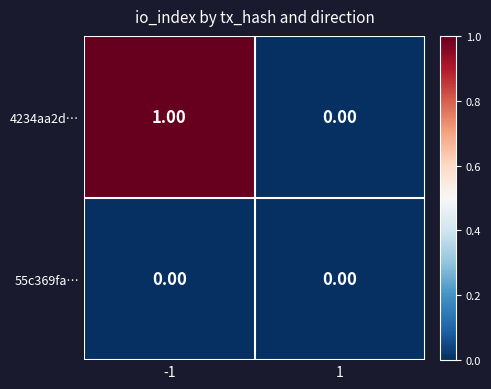

Which series has the widest spread of values?

4234aa2d…